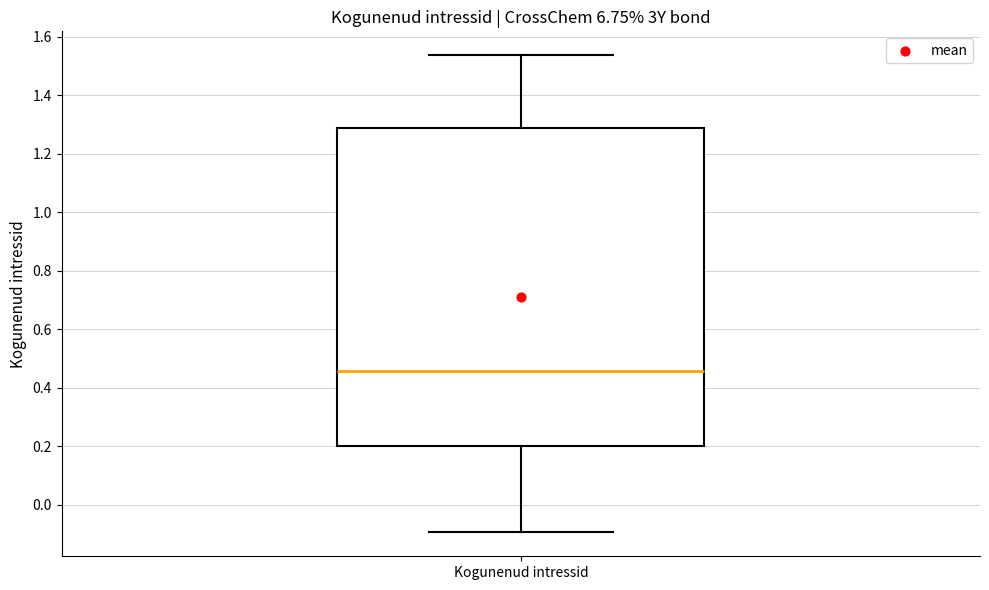

Where does the upper whisker of the box for Kogunenud intressid end on the y-axis? The values are not printed on the chart, so give them approximately, as read against the axis.

1.54